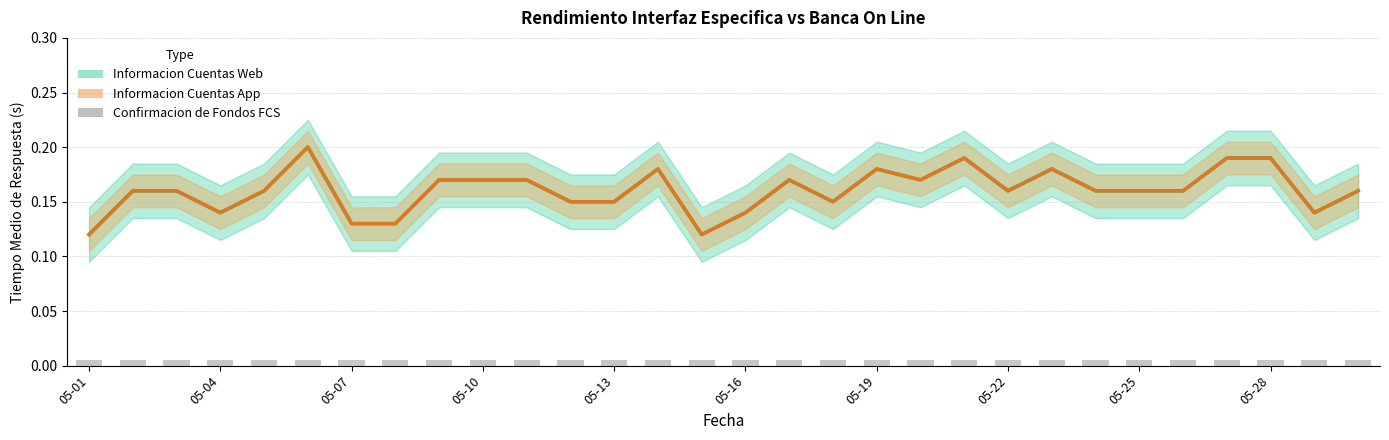

What are all the series names shown in the legend?

Informacion Cuentas Web, Informacion Cuentas App, Confirmacion de Fondos FCS